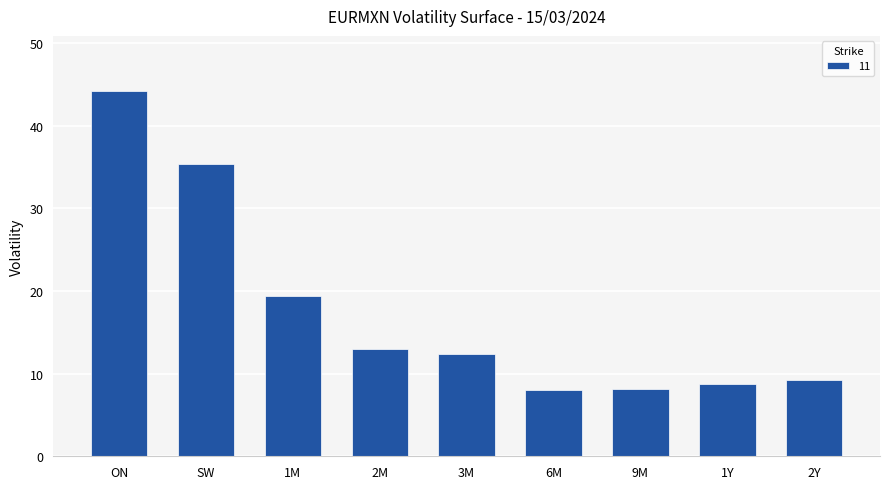

The value at 1M is 19.4. True or false?

True